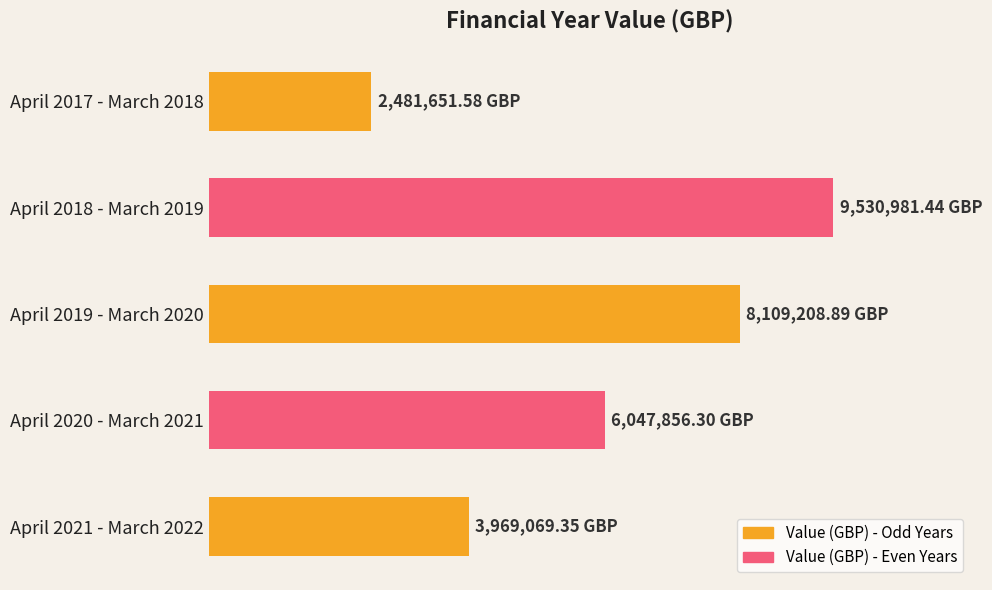

Rank the categories by value from highest to lowest.

April 2018 - March 2019, April 2019 - March 2020, April 2020 - March 2021, April 2021 - March 2022, April 2017 - March 2018